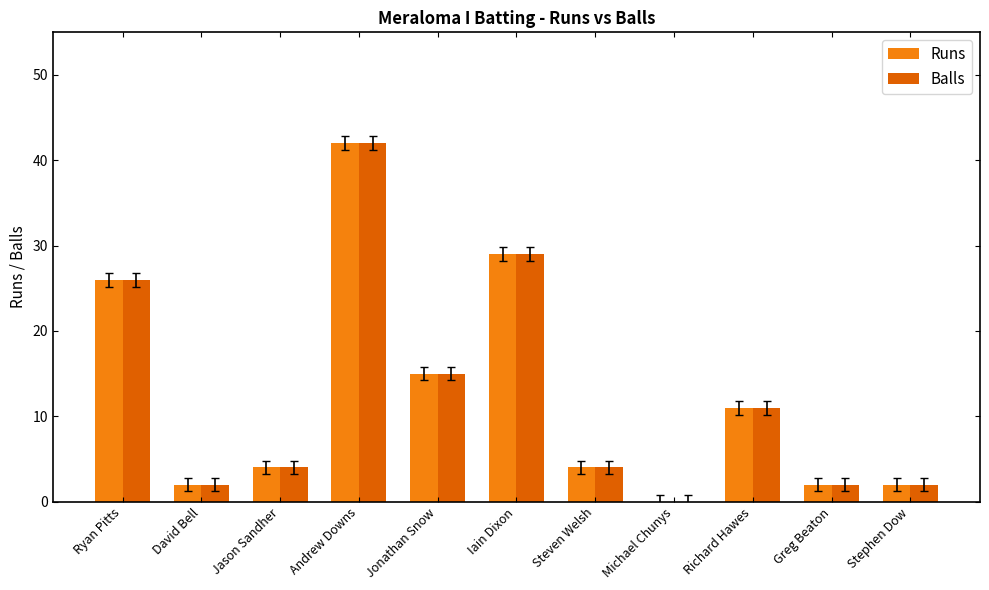

At which category is the sum across all series the highest?

Andrew Downs